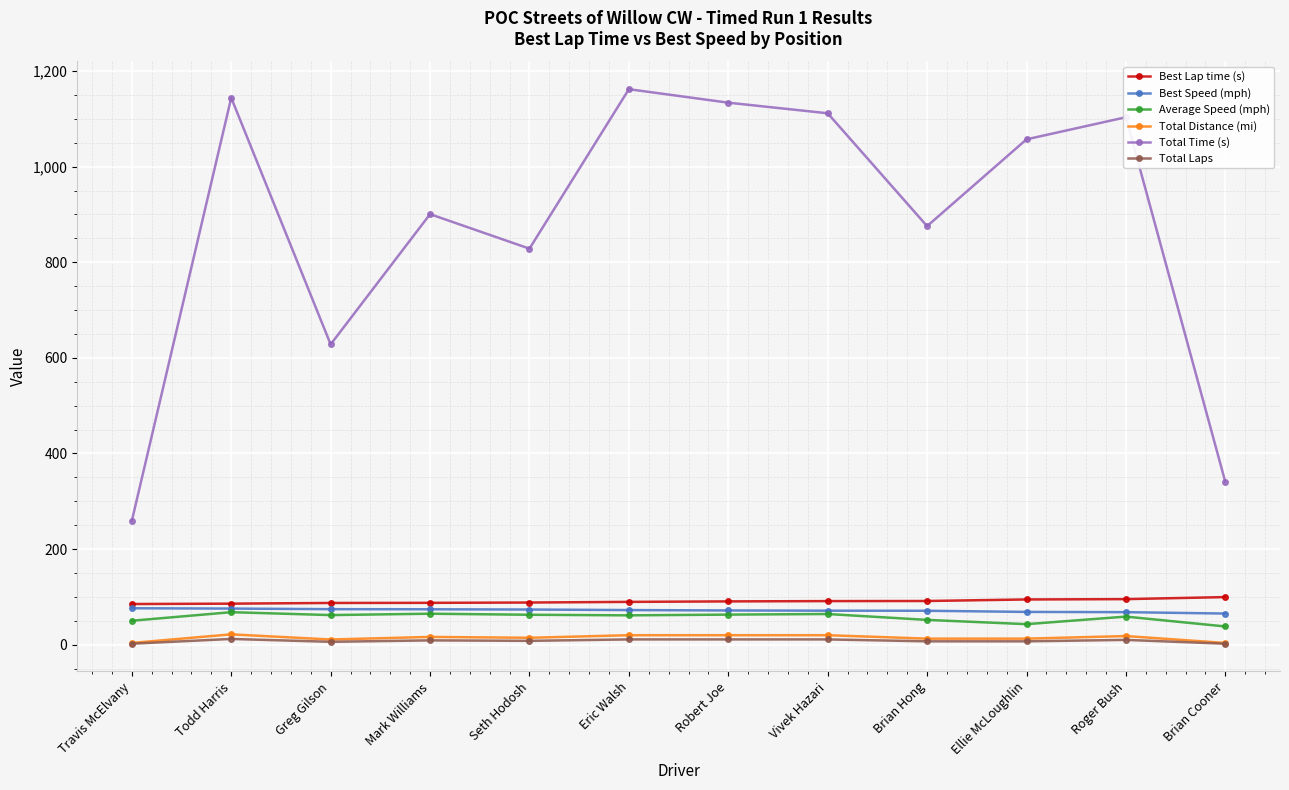

Which series has the widest spread of values?

Total Time (s)